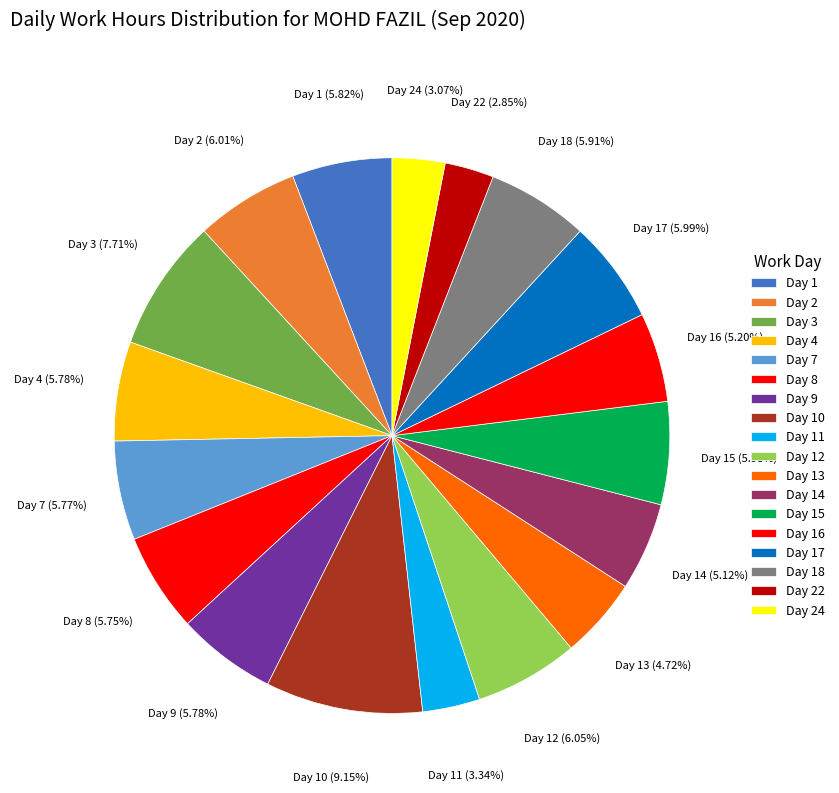

Which has a higher value, Day 3 or Day 17?

Day 3